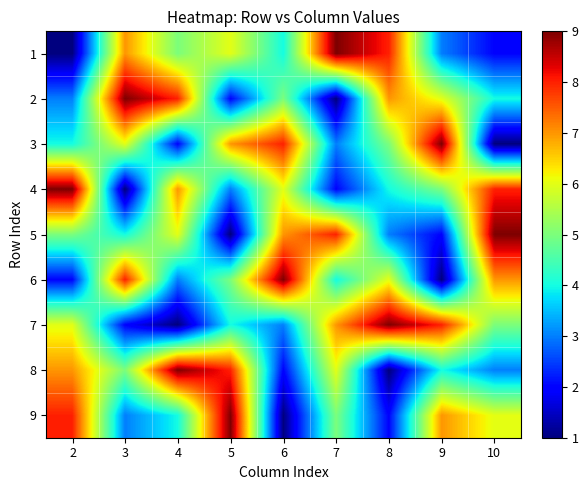

Which label corresponds to the smallest value in the chart?

2